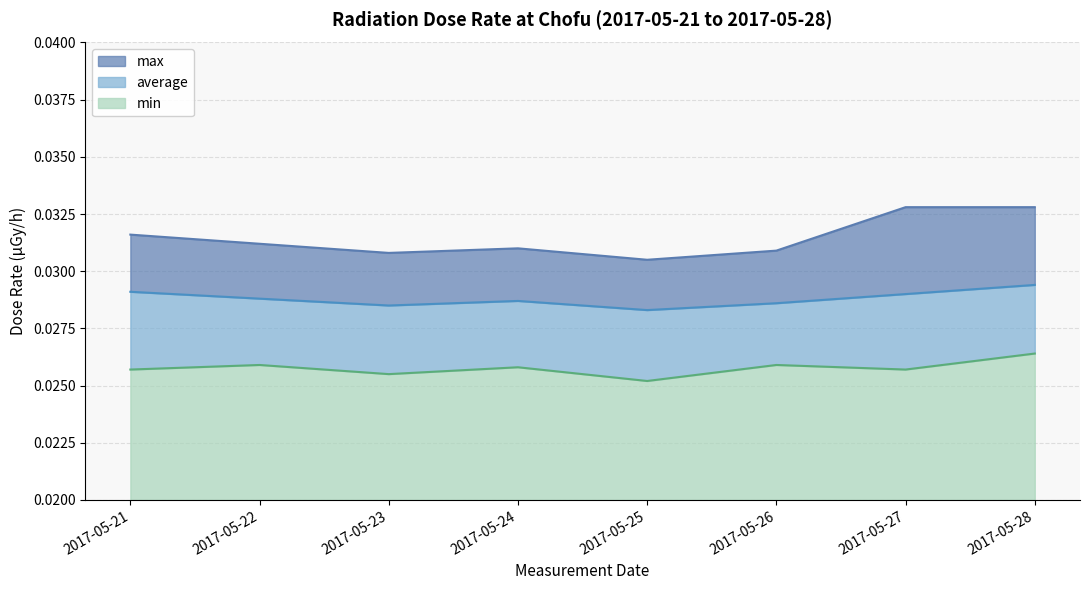

True or false: max and average intersect in this chart.

False